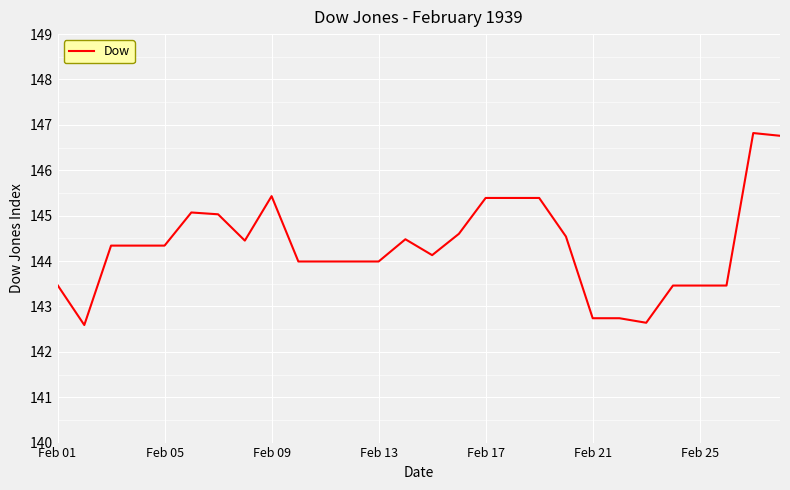

What is the difference between the maximum and minimum values?

4.2